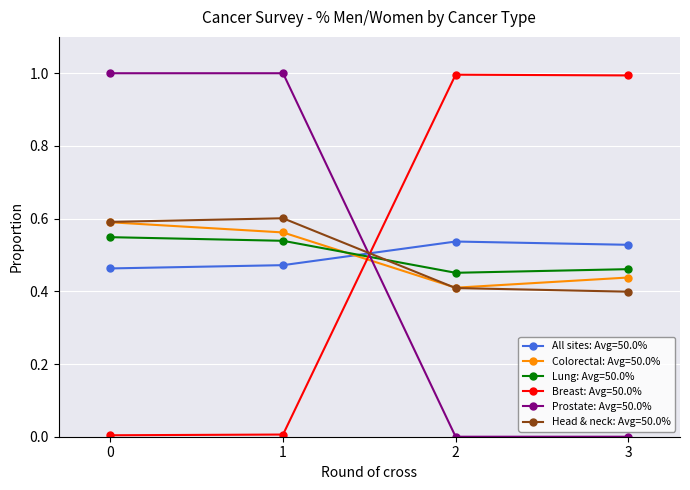

What is the difference between the highest and lowest values at 2?

1.0